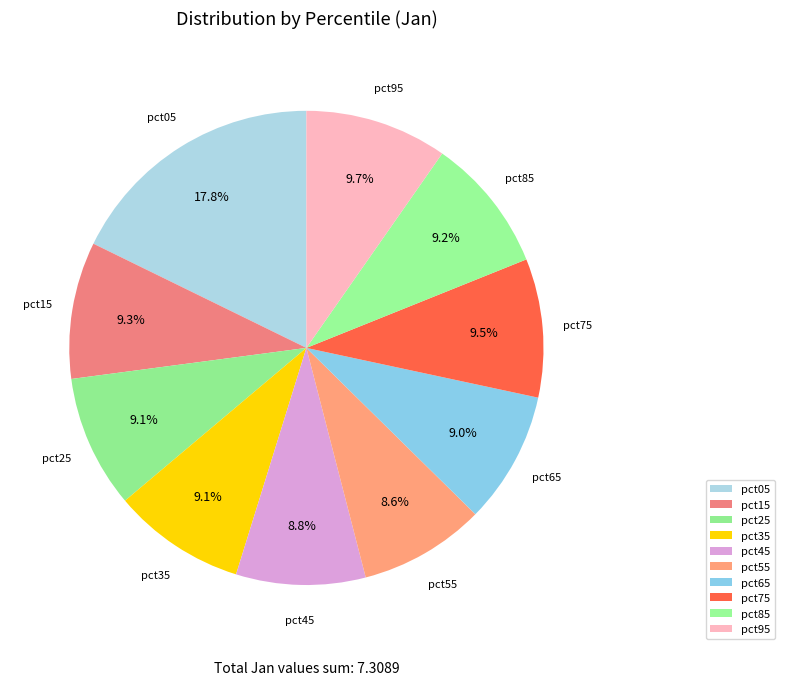

The pct95 slice represents 10% of the pie. True or false?

True